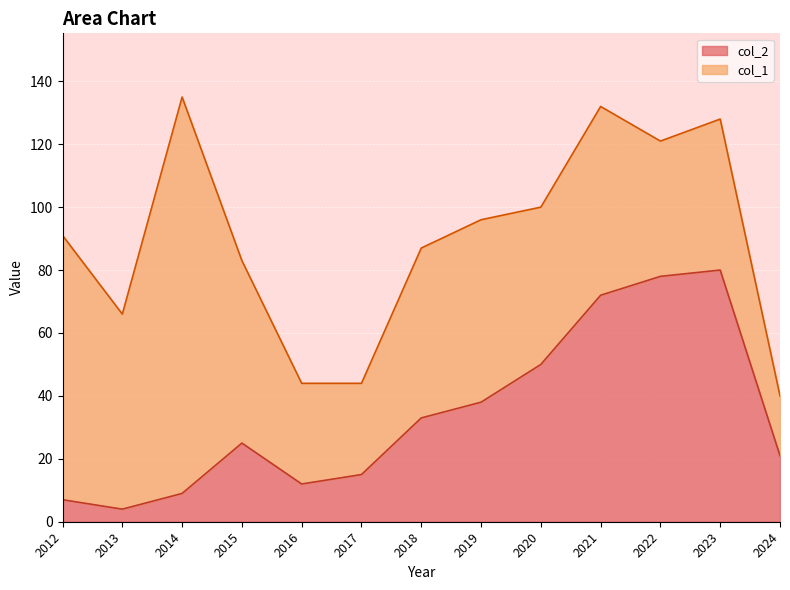

Reading right to left, extract all data points from this chart.

2024=21	2023=80	2022=78	2021=72	2020=50	2019=38	2018=33	2017=15	2016=12	2015=25	2014=9	2013=4	2012=7